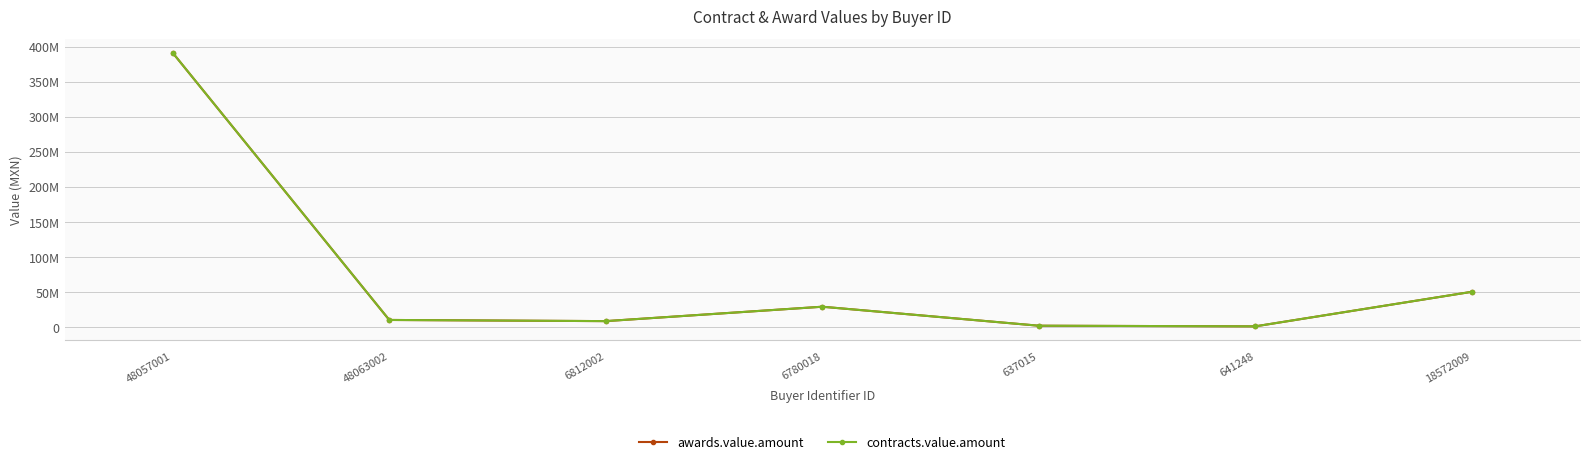

Is this an area chart (filled region under the line)?

No